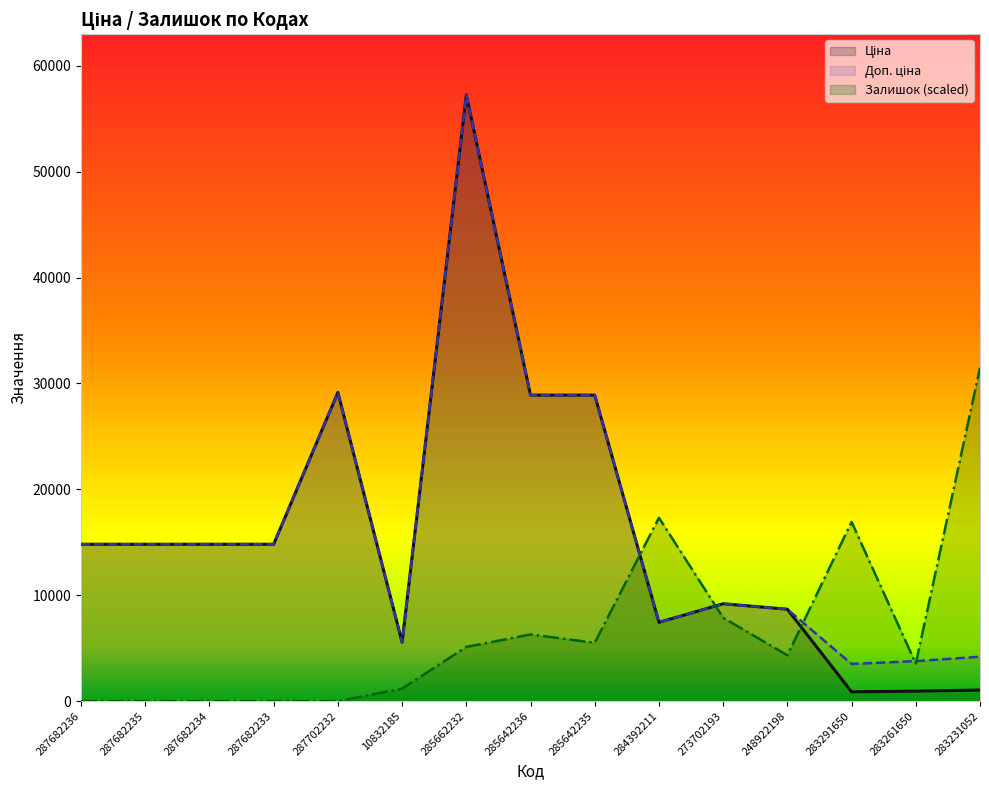

At which category does Ціна reach its first local peak?

287702232